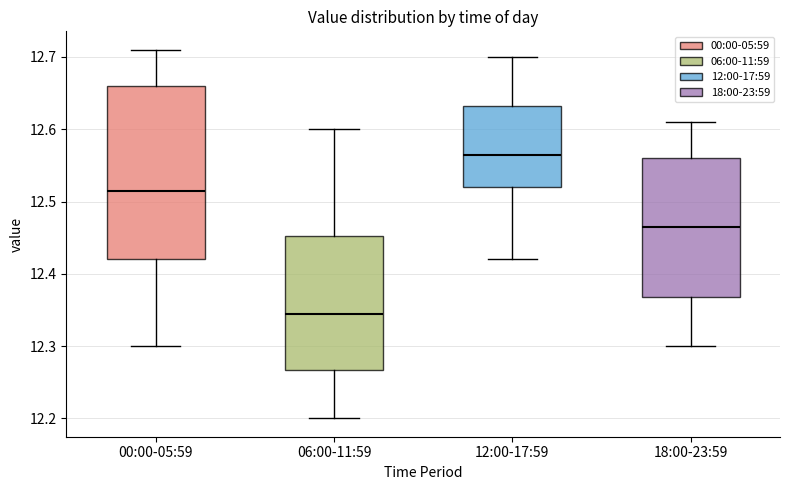

Reading left to right, read every box against the y-axis: the position of its median line, the range the box covers, and the ends of its whiskers. The values are not printed on the chart, so give them approximately, as read against the axis.

00:00-05:59: median 12.52, box 12.42 to 12.66, whiskers 12.30 to 12.71
06:00-11:59: median 12.35, box 12.27 to 12.45, whiskers 12.20 to 12.60
12:00-17:59: median 12.57, box 12.52 to 12.63, whiskers 12.42 to 12.70
18:00-23:59: median 12.47, box 12.37 to 12.56, whiskers 12.30 to 12.61